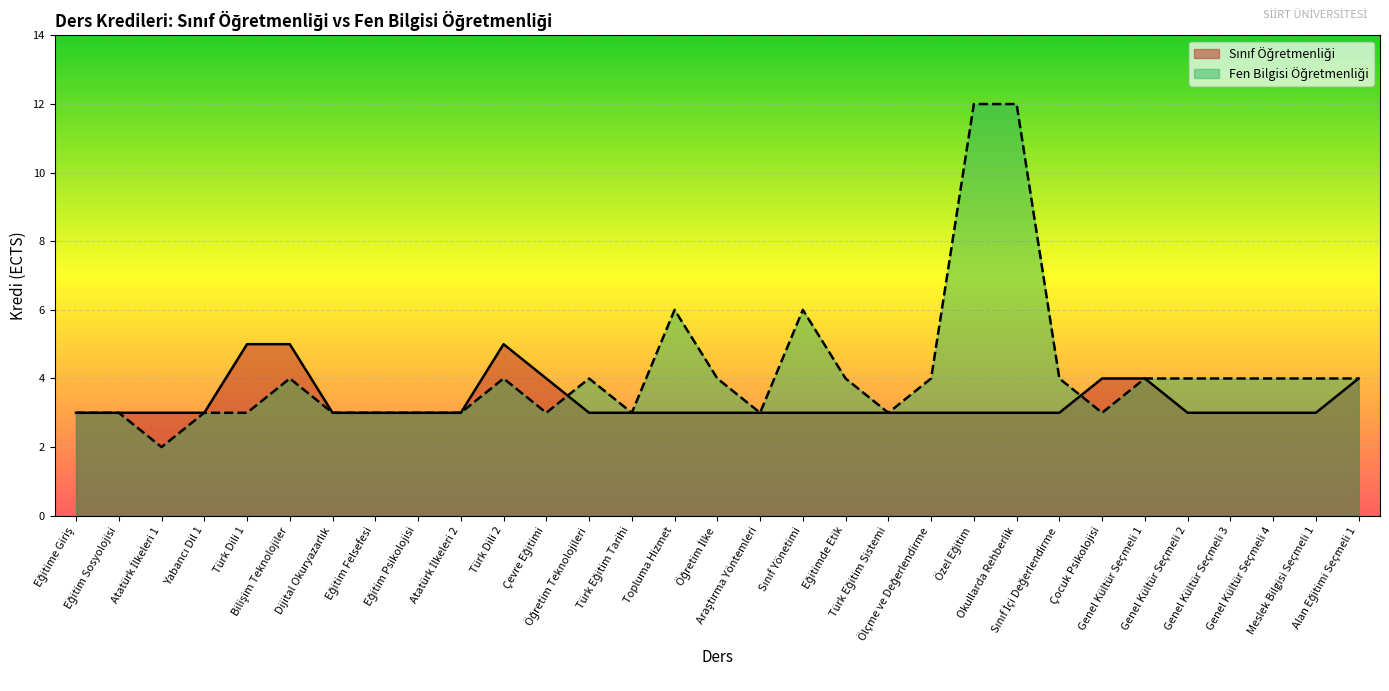

Where is the first local minimum for Fen Bilgisi Öğretmenliği?

Atatürk İlkeleri 1